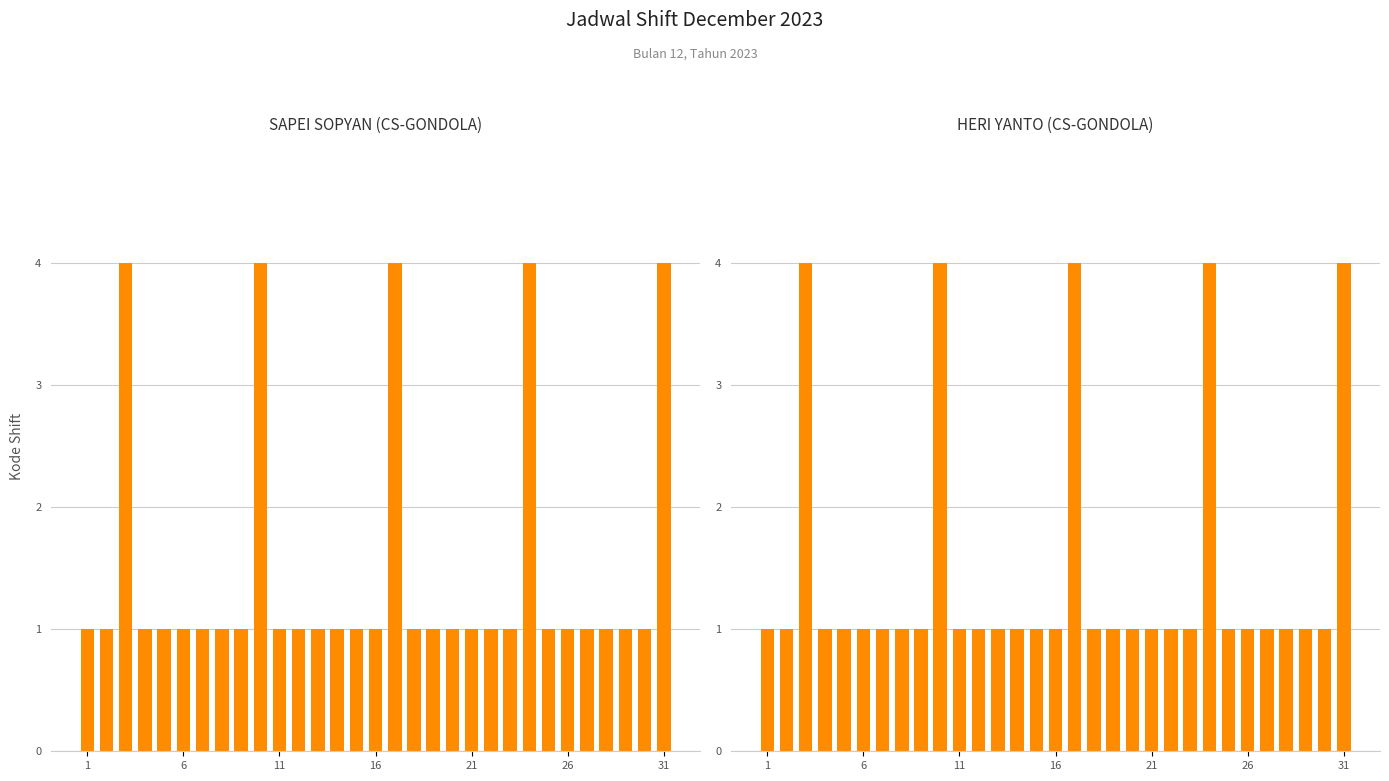

What is the maximum value shown in the chart?

4